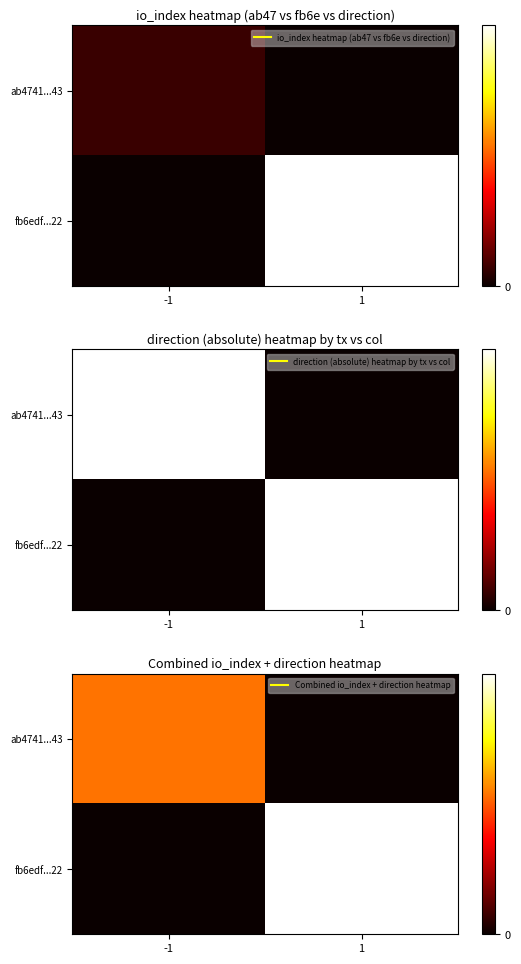

At which category is the sum across all series the highest?

1